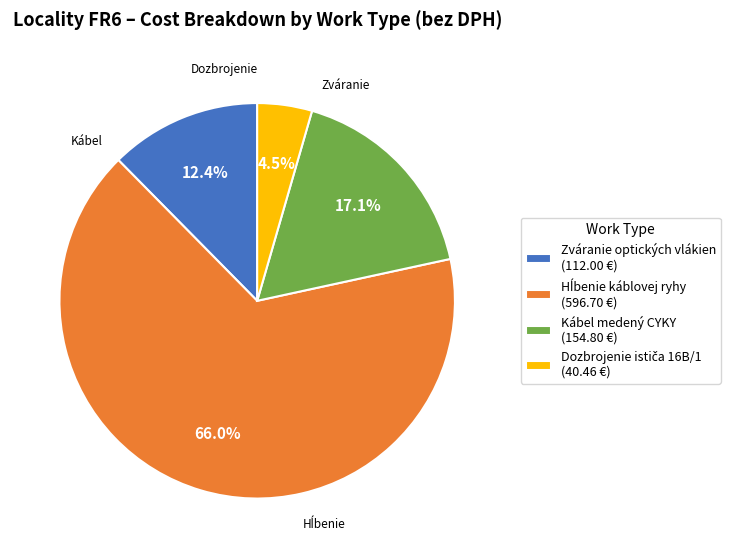

What is the total percentage of Zváranie optických vlákien and Kábel medený CYKY?

29.5%